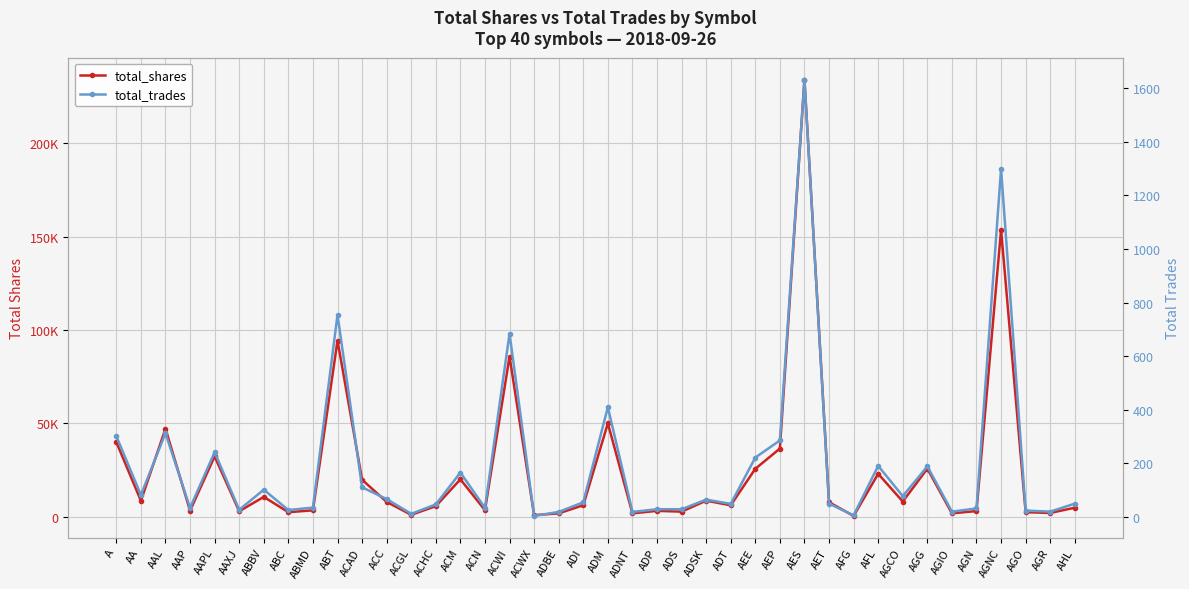

At which label does total_shares reach its peak?

AES